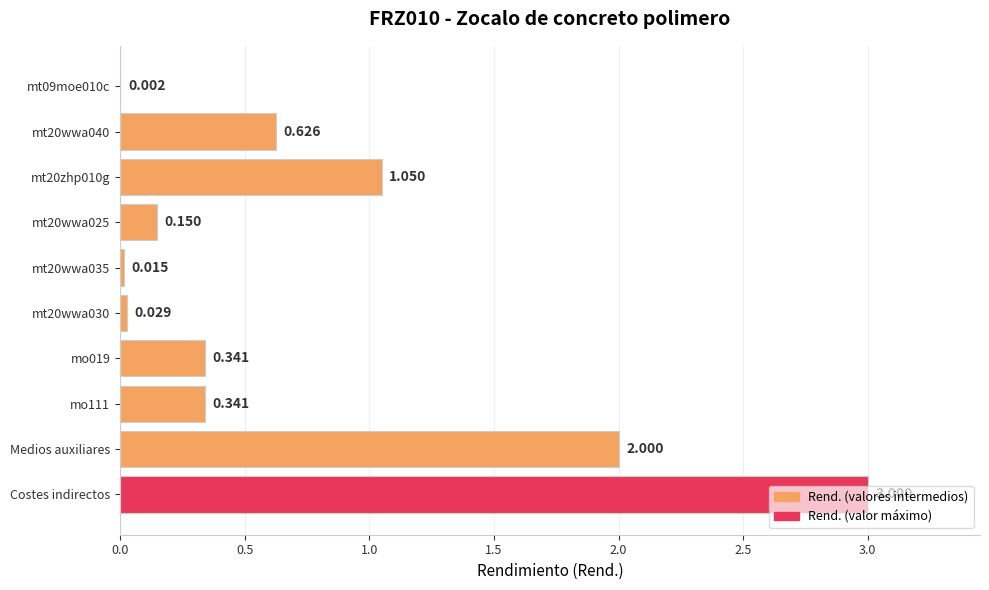

At which category does the chart reach its peak across all series?

Costes indirectos